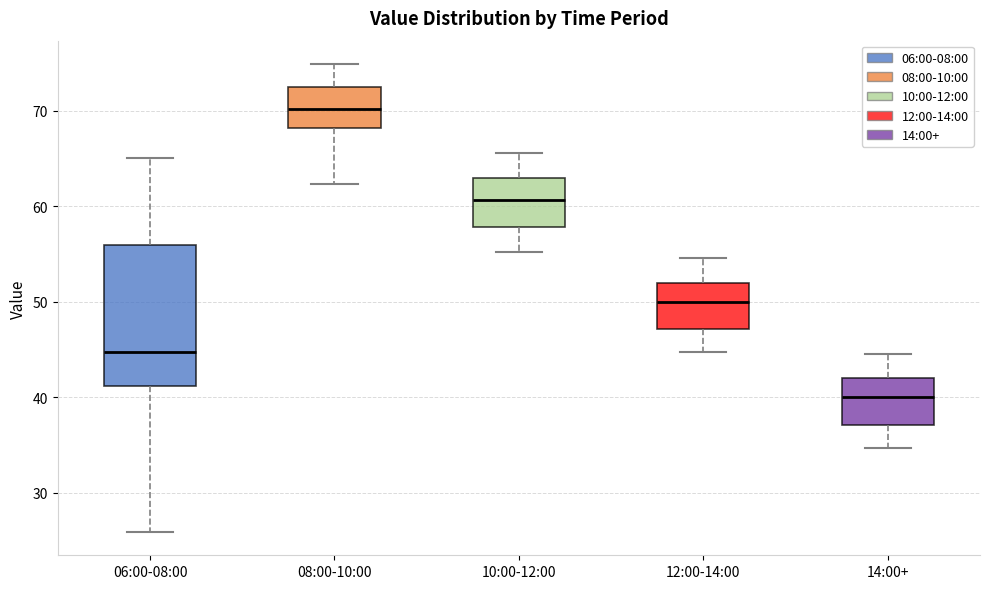

Which box is the tallest, from its lower edge to its upper edge?

06:00-08:00